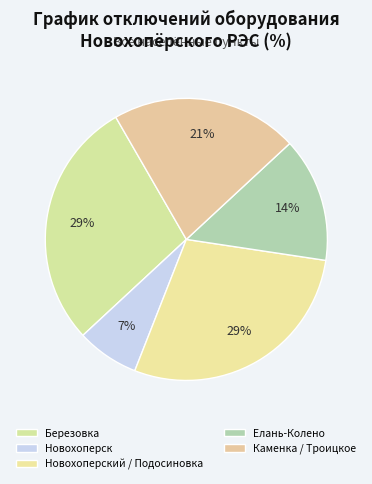

How many slices are in this pie chart?

5